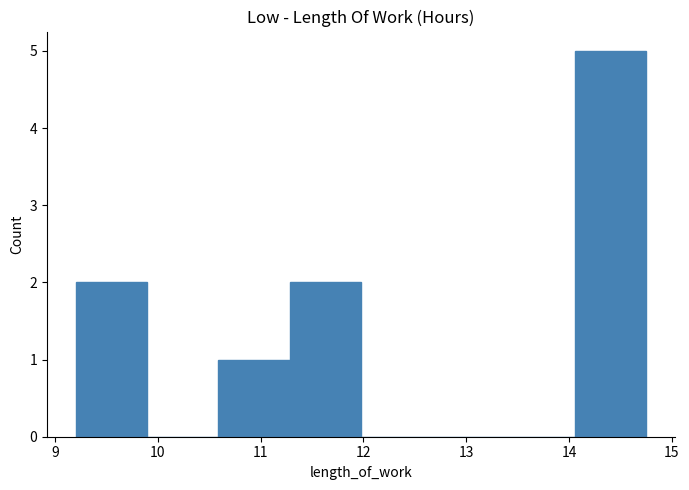

Reading left to right, list every bar in this chart as the range it spans on the x-axis followed by its height. Neither the bar edges nor the heights are printed on the chart, so give them approximately, as read against the axes.

9.2 to 9.9: 2
9.9 to 10.6: 0
10.6 to 11.3: 1
11.3 to 12.0: 2
12.0 to 12.7: 0
12.7 to 13.4: 0
13.4 to 14.1: 0
14.1 to 14.8: 5